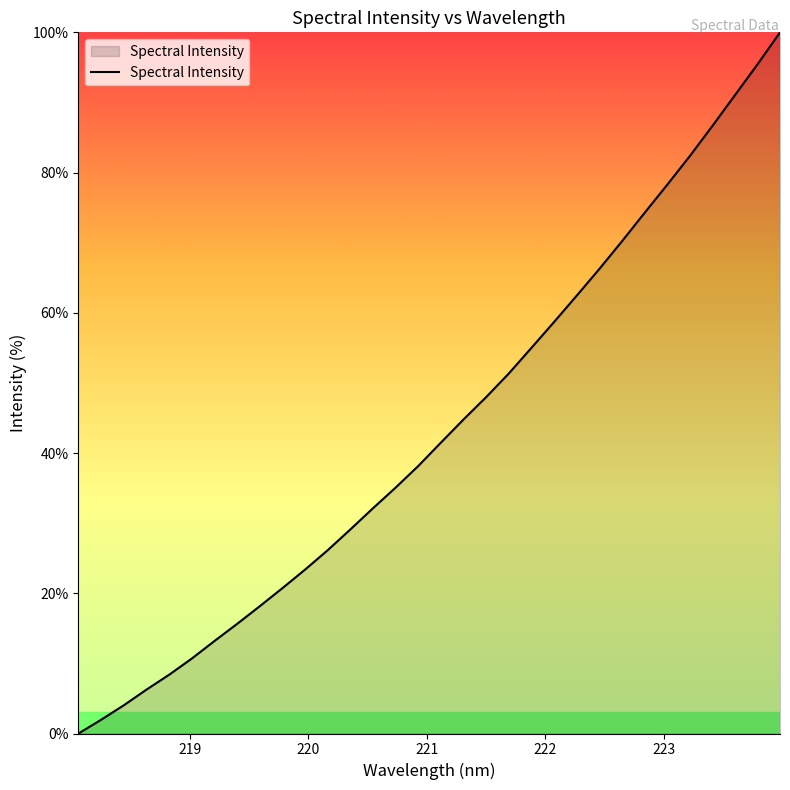

How many distinct data groups are displayed?

1